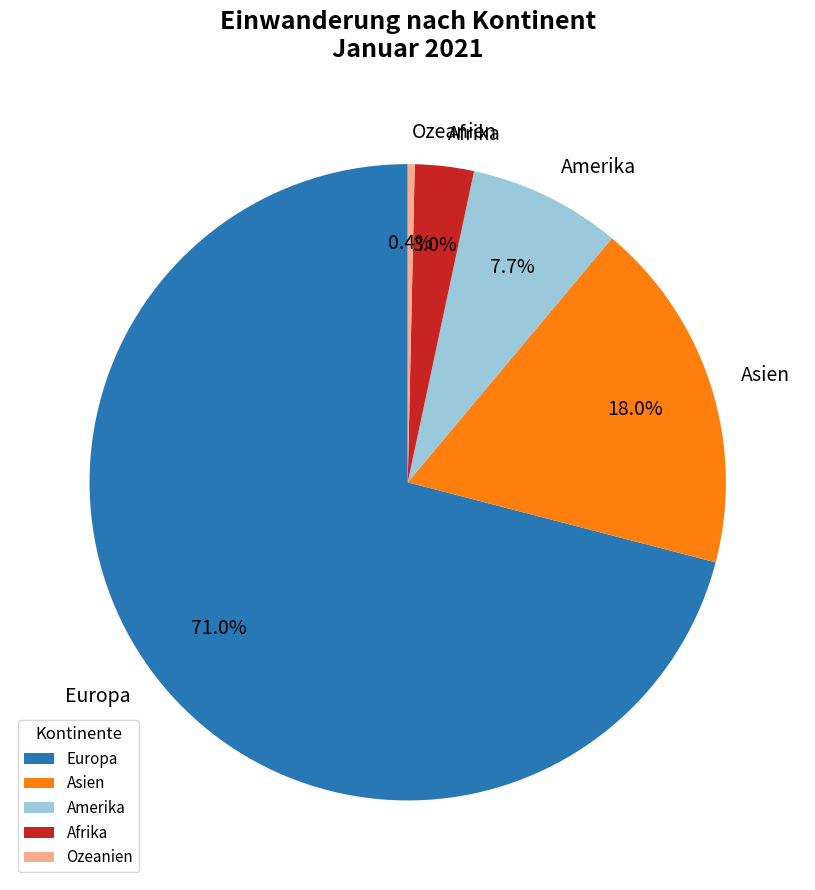

Does Europa represent more than half of the total?

Yes